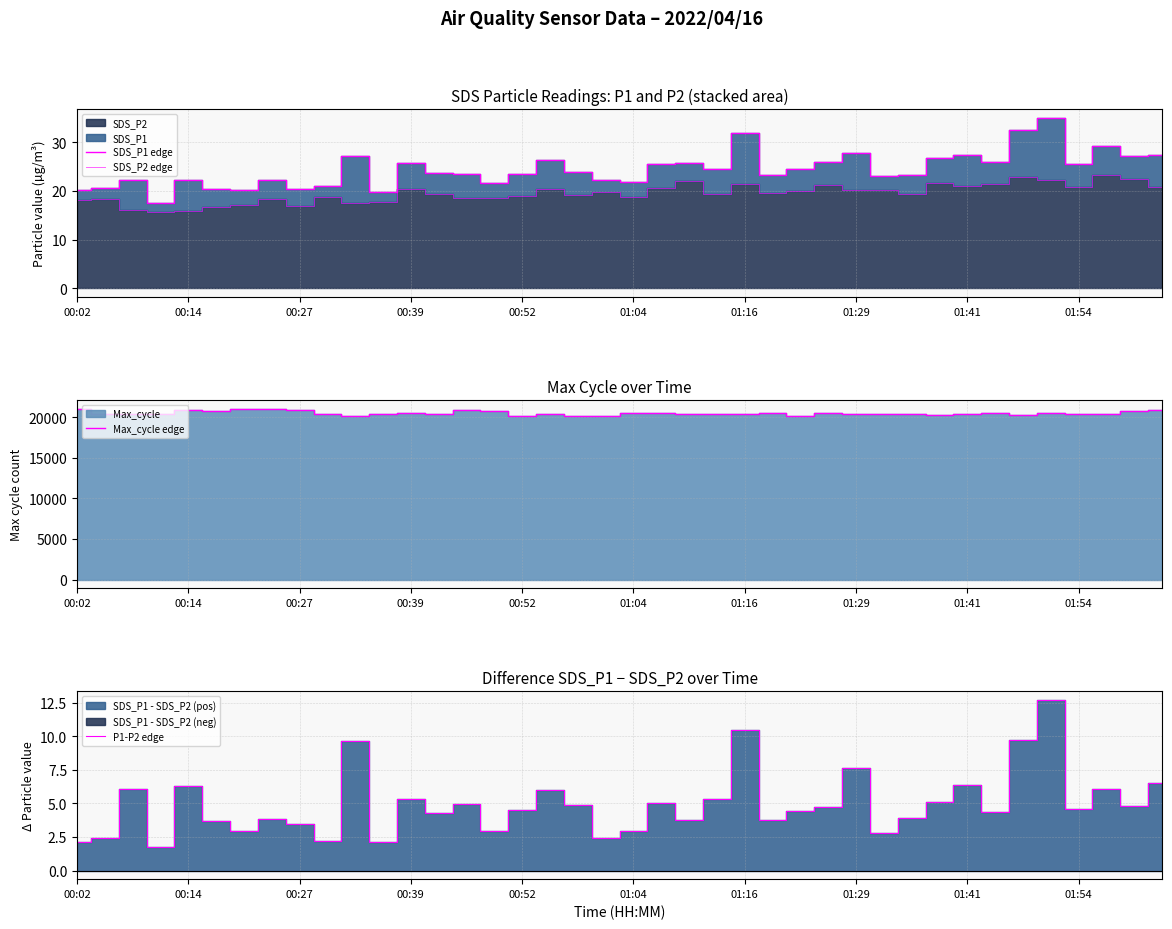

Which series has the largest total across all categories?

Max_cycle edge